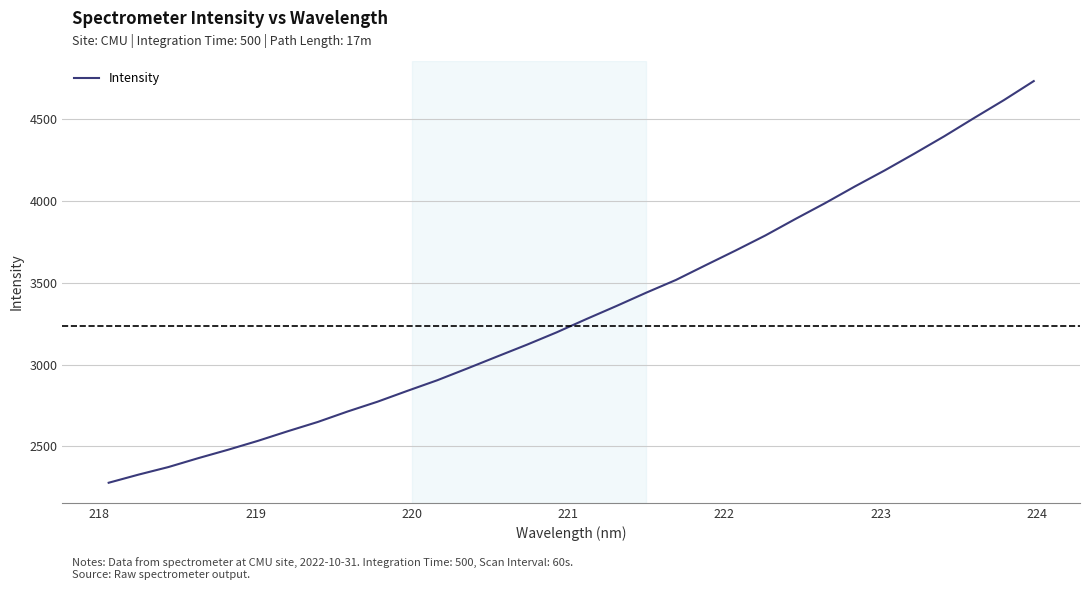

What is the smallest value displayed?

2278.6